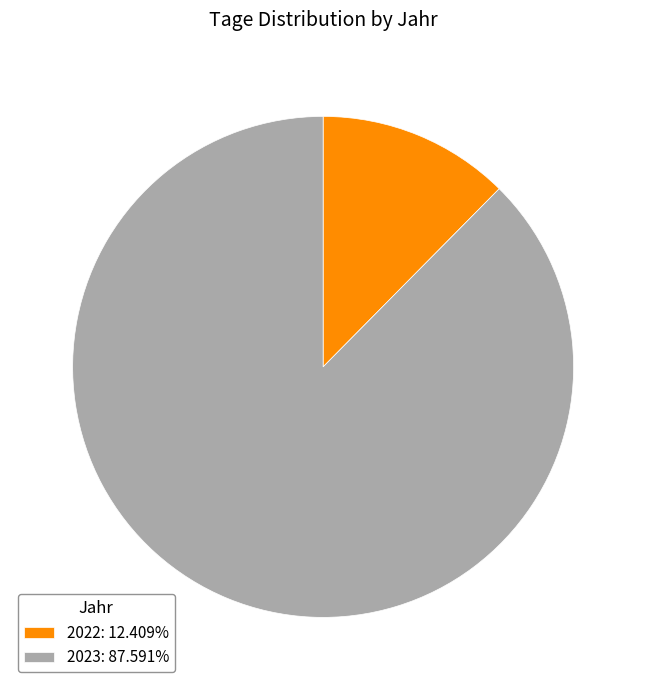

Does 2023: 87.591% account for over 50% of the chart?

Yes